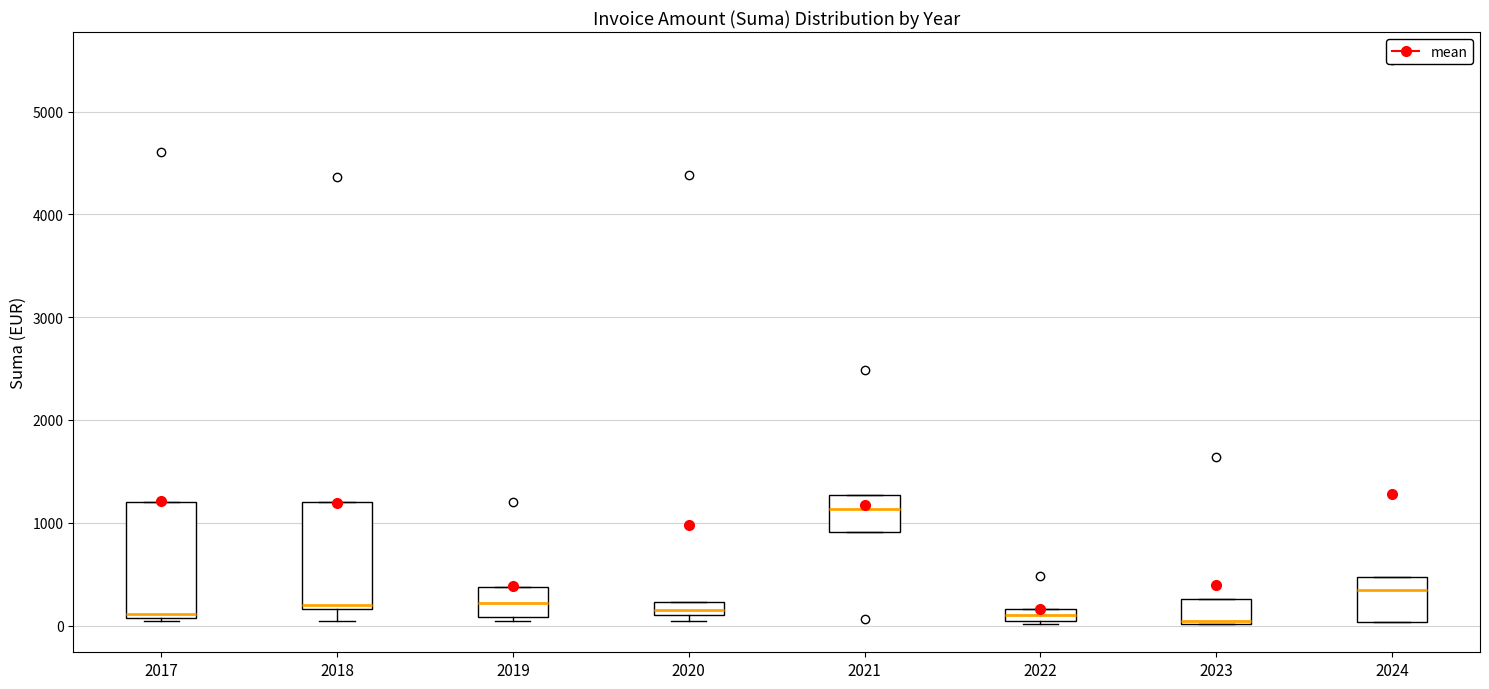

Where is the upper edge of the box at x = 2017 on the y-axis? The values are not printed on the chart, so give them approximately, as read against the axis.

1200